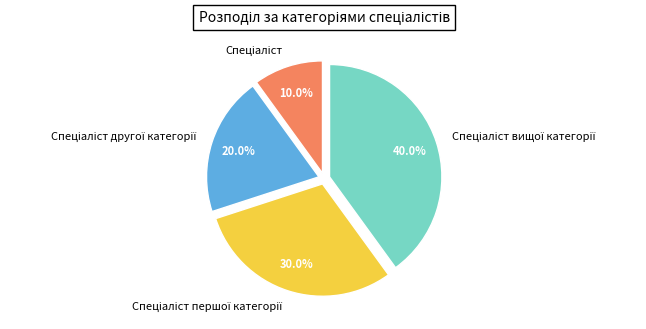

To the nearest percent, what is the difference between the largest and smallest slice percentages?

30%